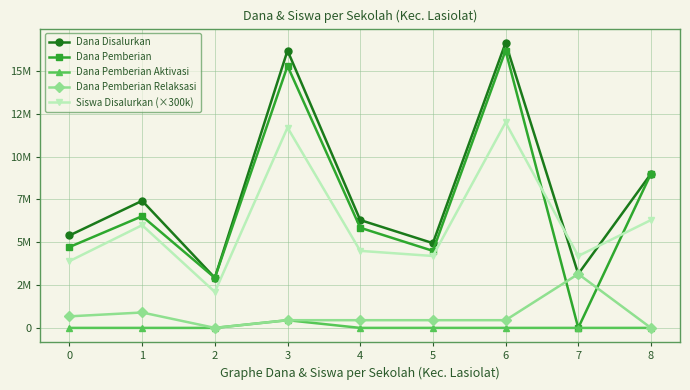

True or false: Siswa Disalurkan (×300k) and Dana Pemberian intersect in this chart.

True